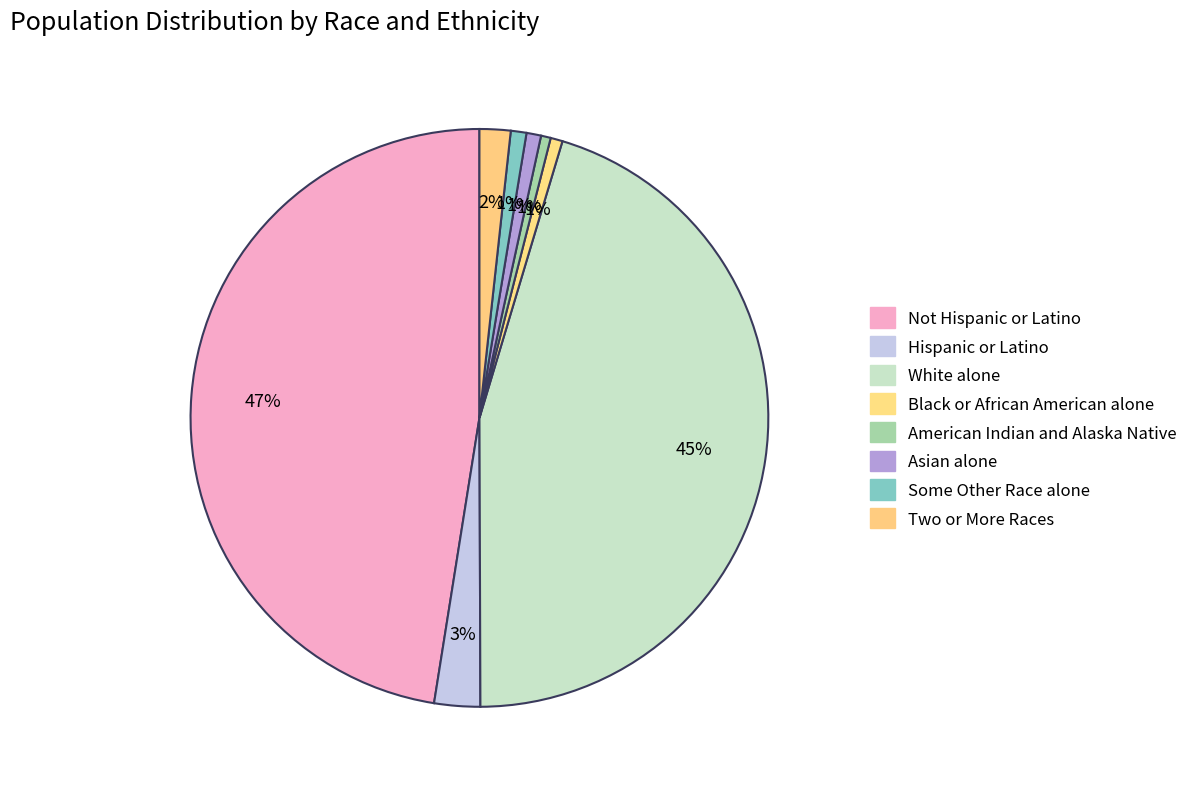

How many segments does this pie chart have?

8